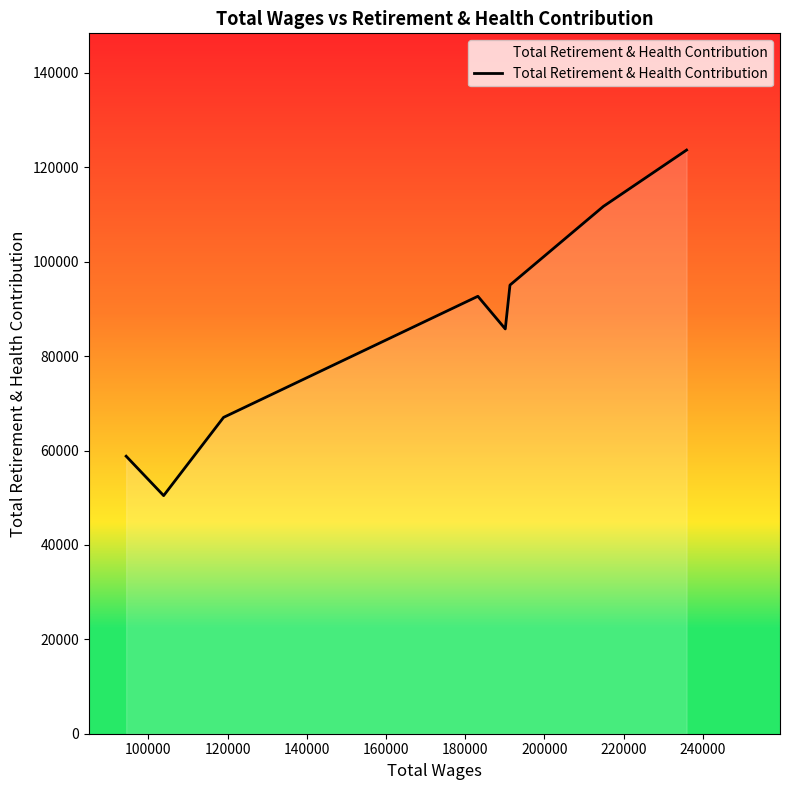

True or false: the data has more than 1 interior local peaks.

False